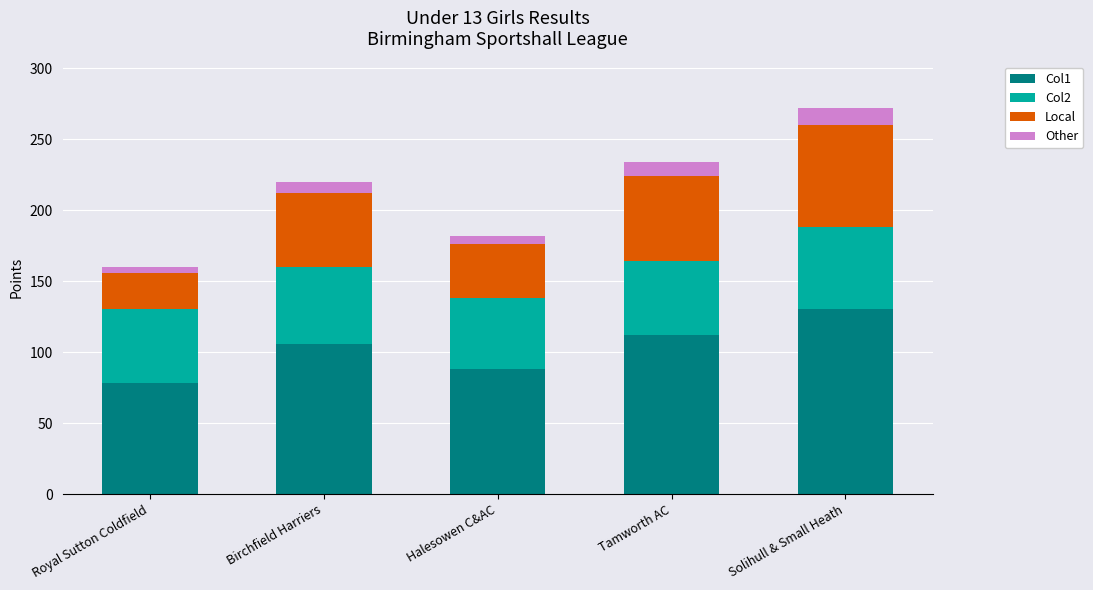

True or false: Col1 has a value of 106 at Birchfield Harriers.

True